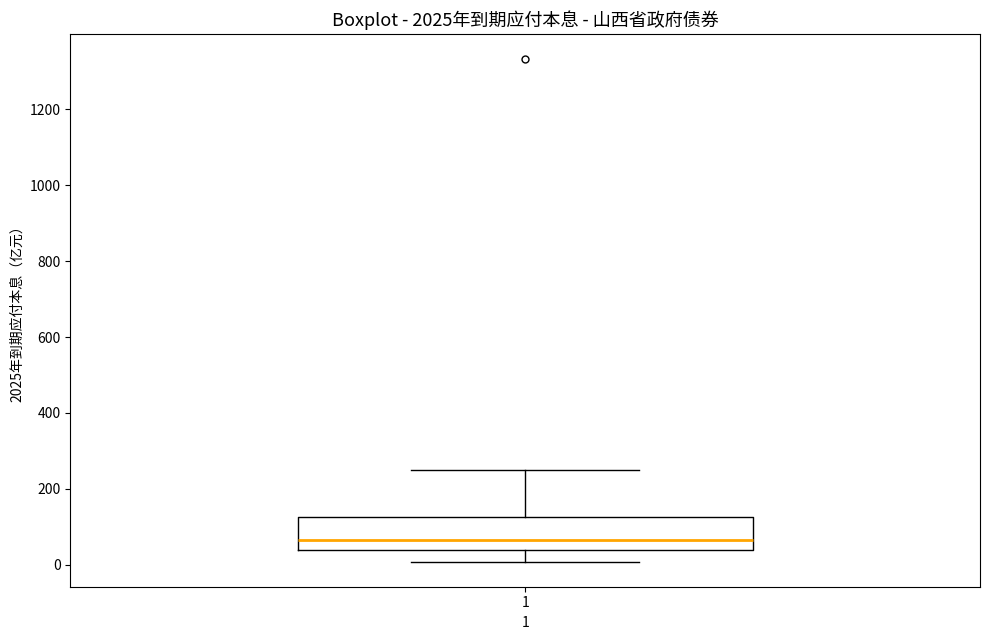

Where does the lower whisker of the box at x = 1 end on the y-axis? The values are not printed on the chart, so give them approximately, as read against the axis.

0